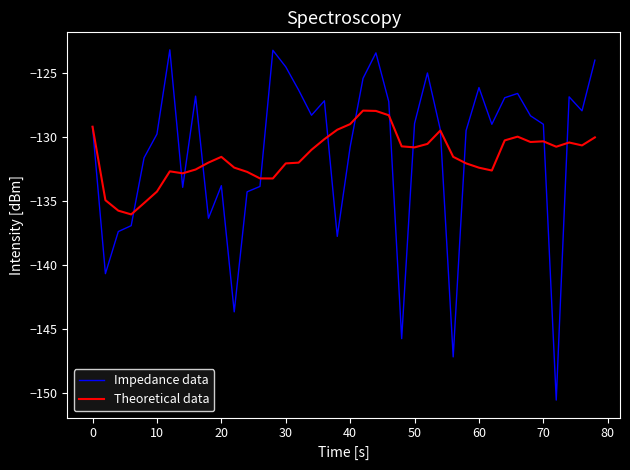

Which series has the largest range (max minus min)?

Impedance data